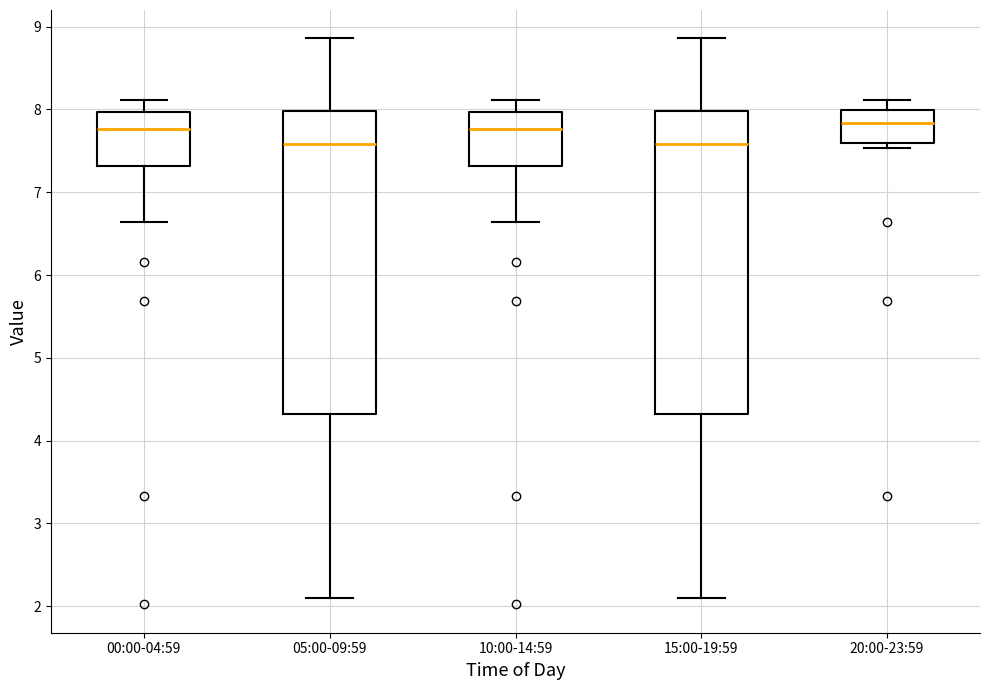

Reading left to right, transcribe this box plot: for each box, give where its median line is, the range the box spans, and where its two whiskers end, as read against the y-axis. The values are not printed on the chart, so give them approximately, as read against the axis.

00:00-04:59: median 7.8, box 7.3 to 8.0, whiskers 6.6 to 8.1
05:00-09:59: median 7.6, box 4.3 to 8.0, whiskers 2.1 to 8.9
10:00-14:59: median 7.8, box 7.3 to 8.0, whiskers 6.6 to 8.1
15:00-19:59: median 7.6, box 4.3 to 8.0, whiskers 2.1 to 8.9
20:00-23:59: median 7.8, box 7.6 to 8.0, whiskers 7.5 to 8.1